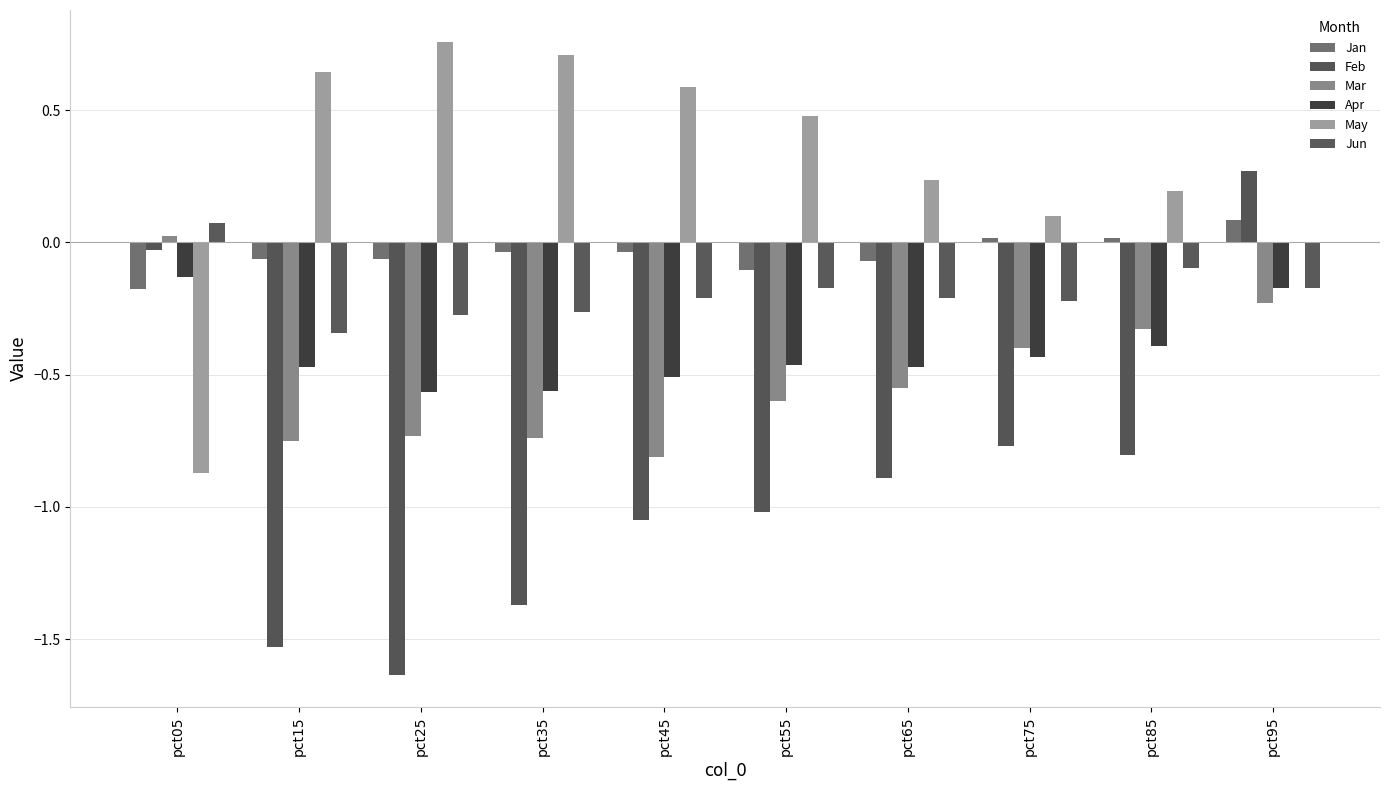

How many values in the Mar series exceed 0?

1